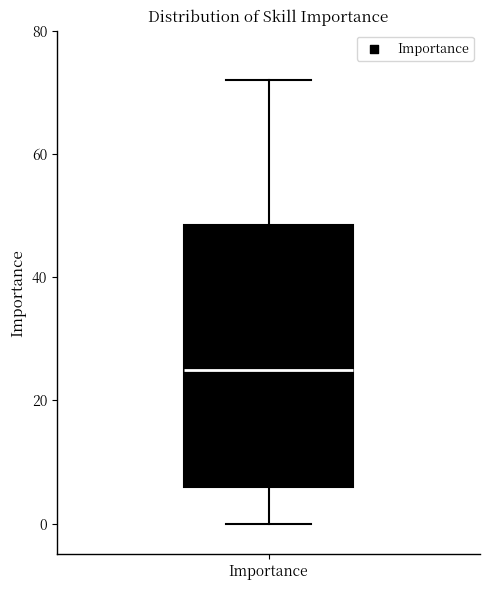

Where is the lower edge of the box for Importance on the y-axis? The values are not printed on the chart, so give them approximately, as read against the axis.

6